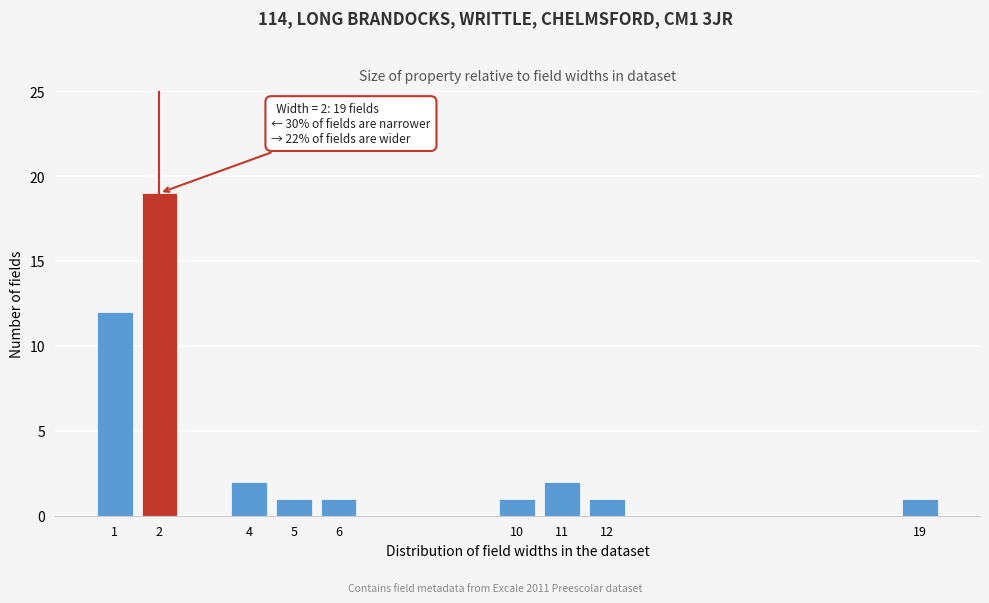

Reading right to left, list all the values displayed in this chart.

19=1	12=1	11=2	10=1	6=1	5=1	4=2	2=19	1=12